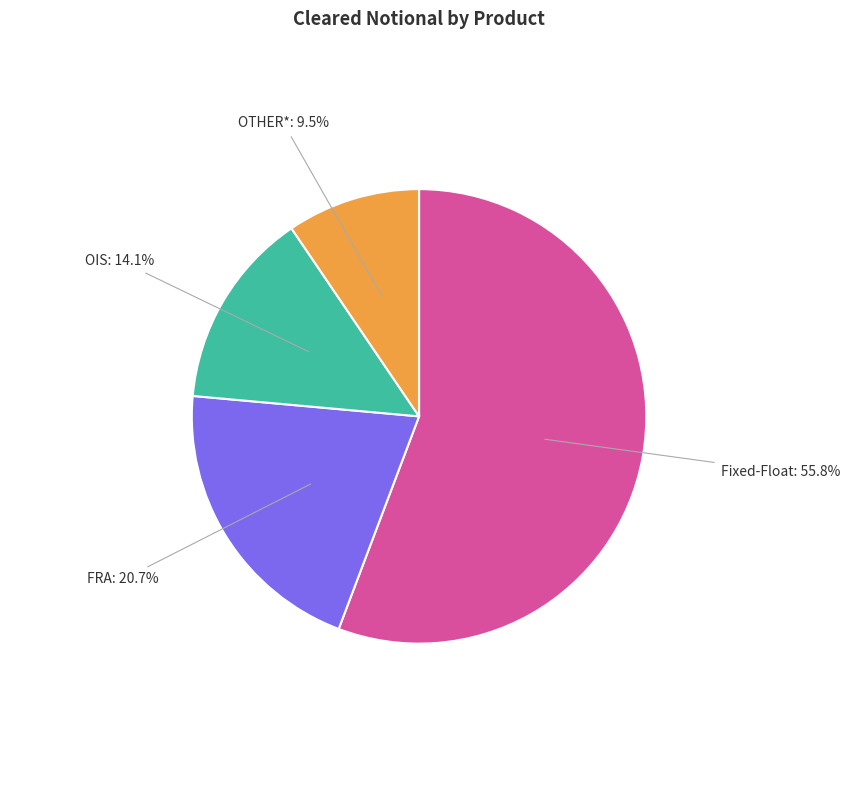

Is there any slice that represents more than half of the pie?

Yes